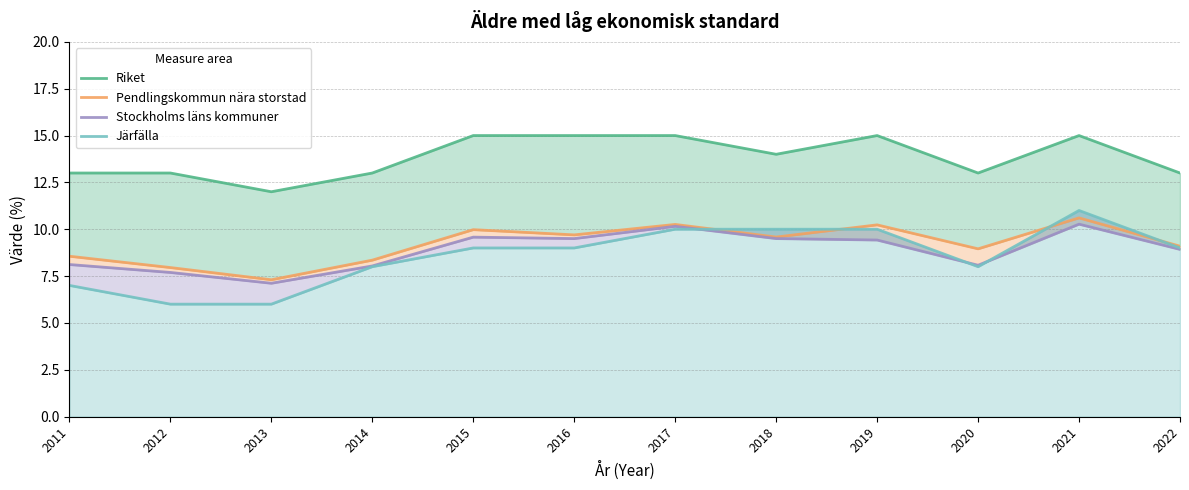

In Stockholms läns kommuner, how many points are lower than both neighbors (excluding endpoints)?

3